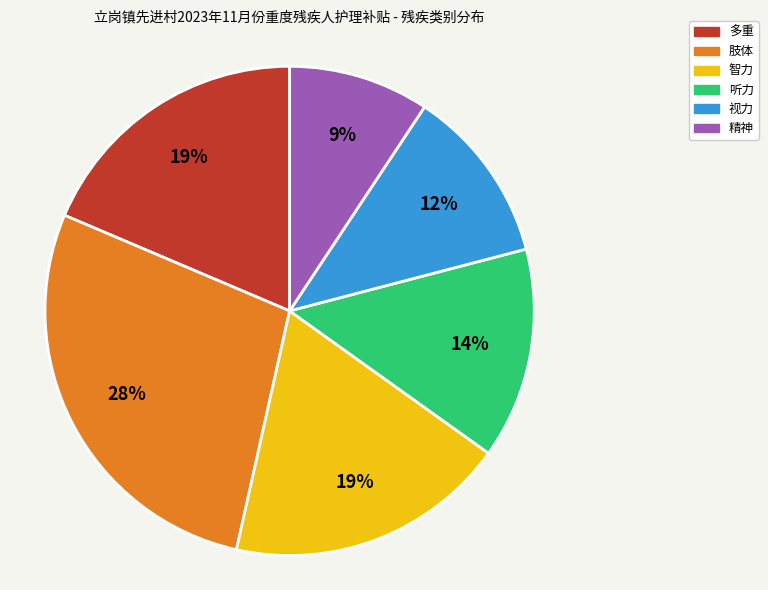

How many slices are in this pie chart?

6